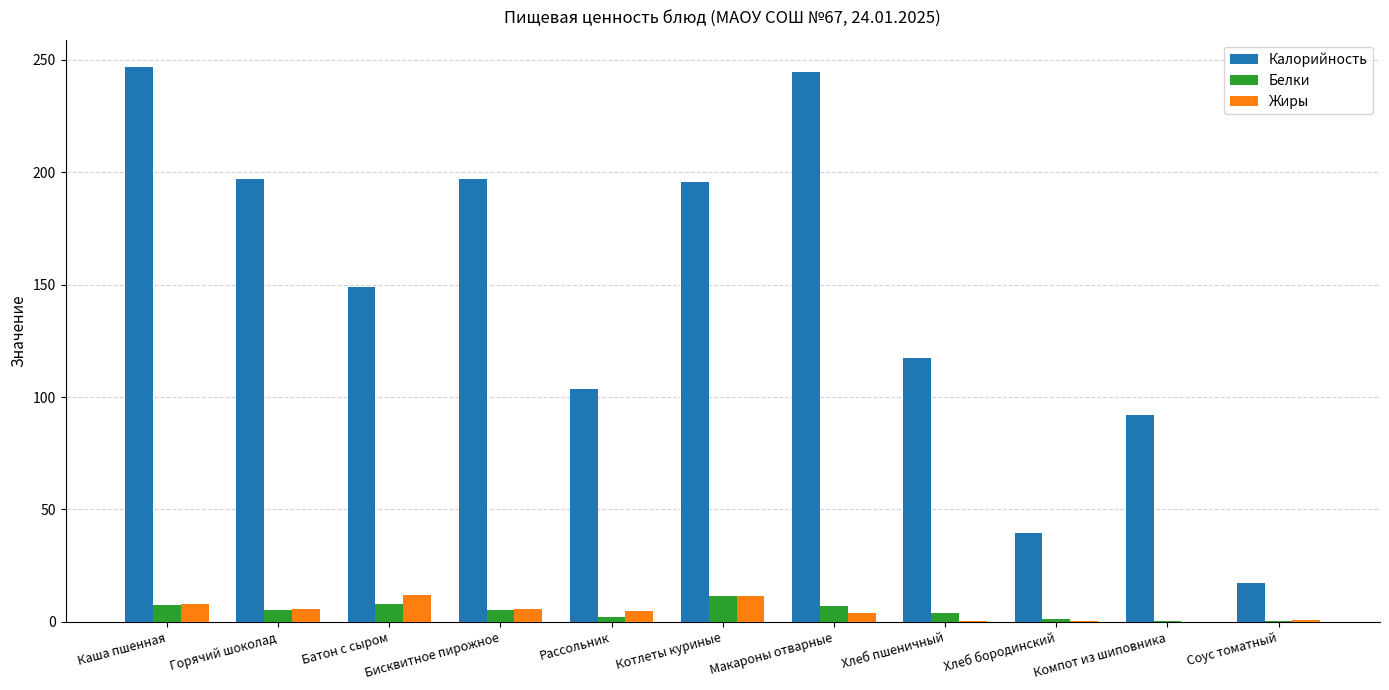

What is the greatest value displayed?

246.6